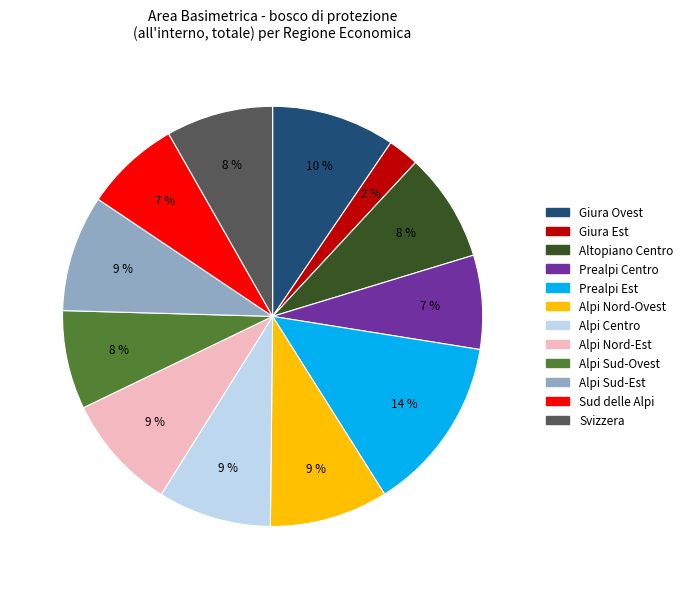

How many slices are in this pie chart?

12